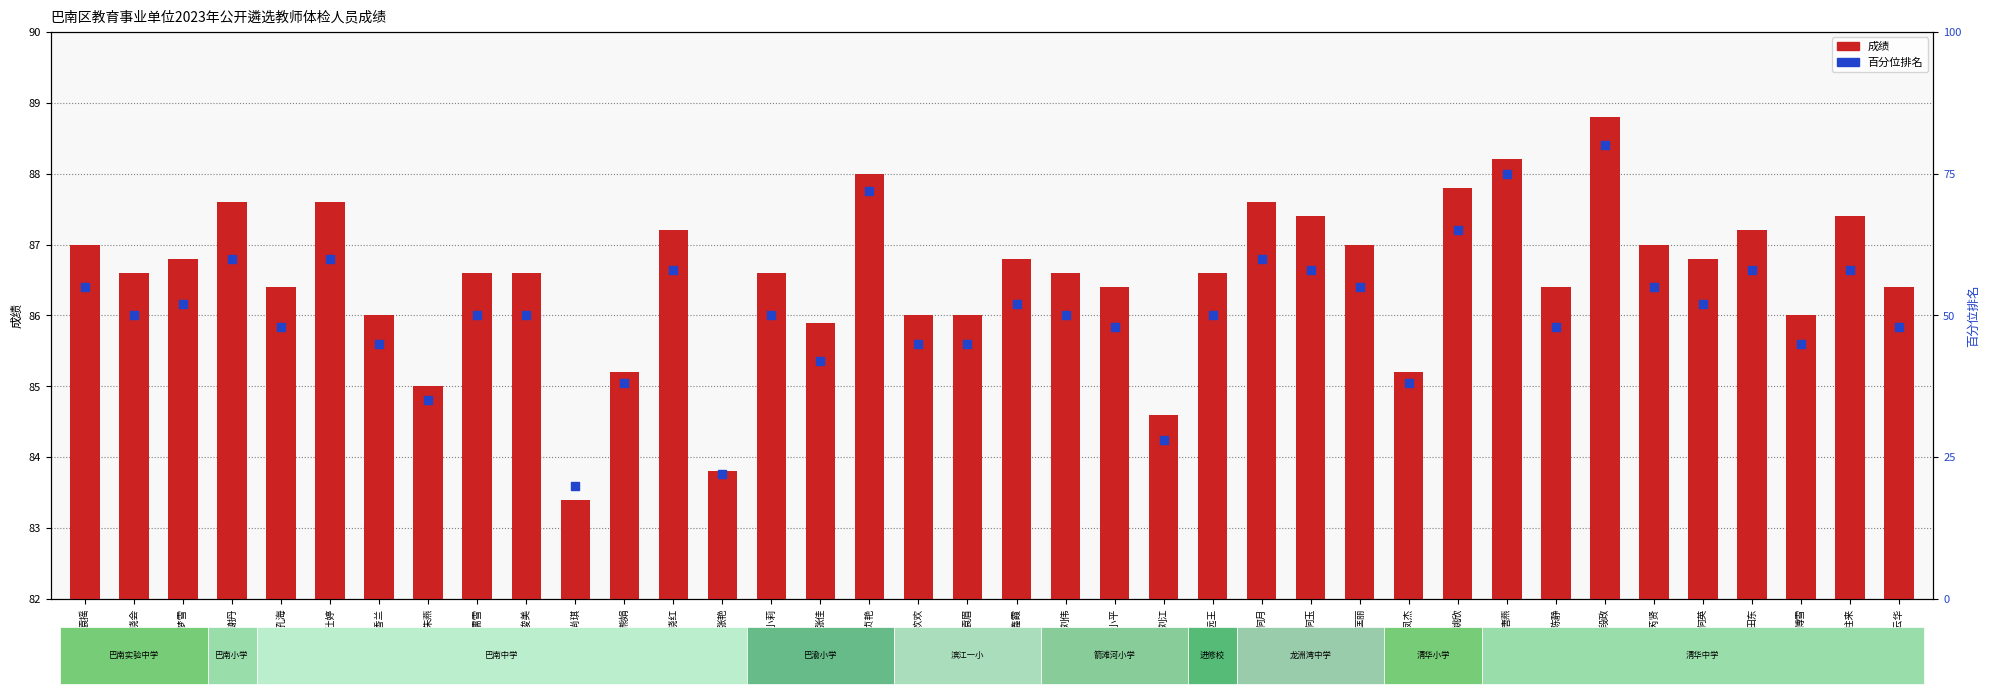

Which series contains the highest Y value?

成绩